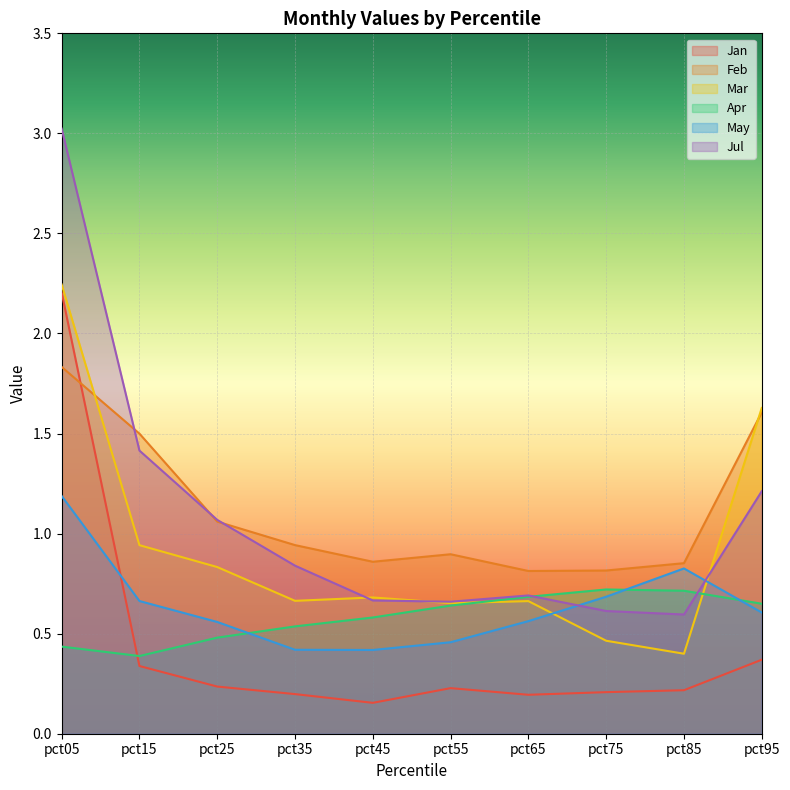

Does the chart display data point markers on the line(s)?

No